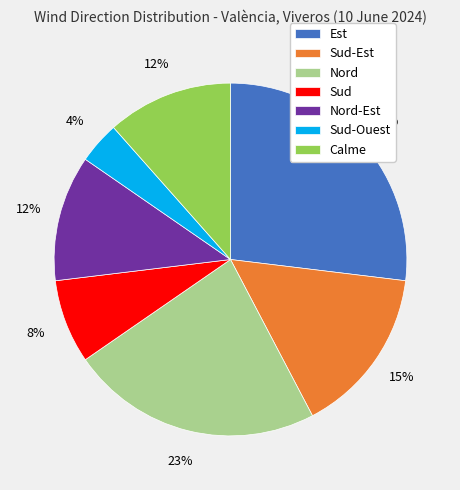

Which has a higher value, Calme or Sud-Ouest?

Calme